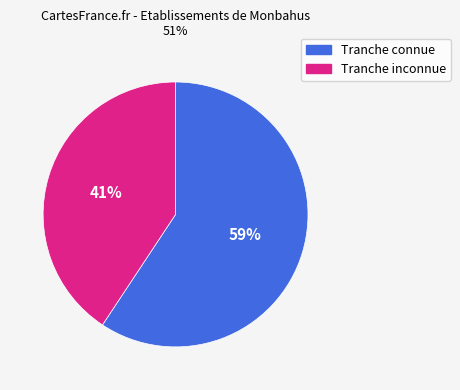

Does any single category account for the majority?

Yes